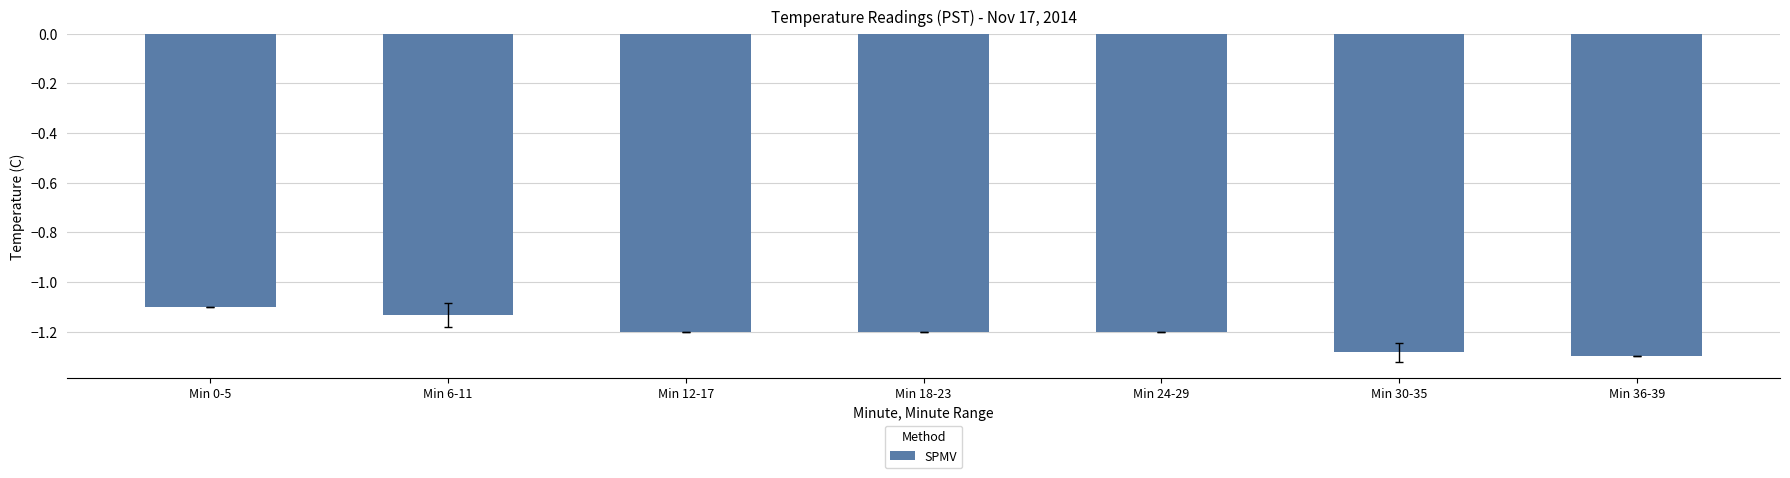

At which category does the chart reach its peak across all series?

Min 0-5